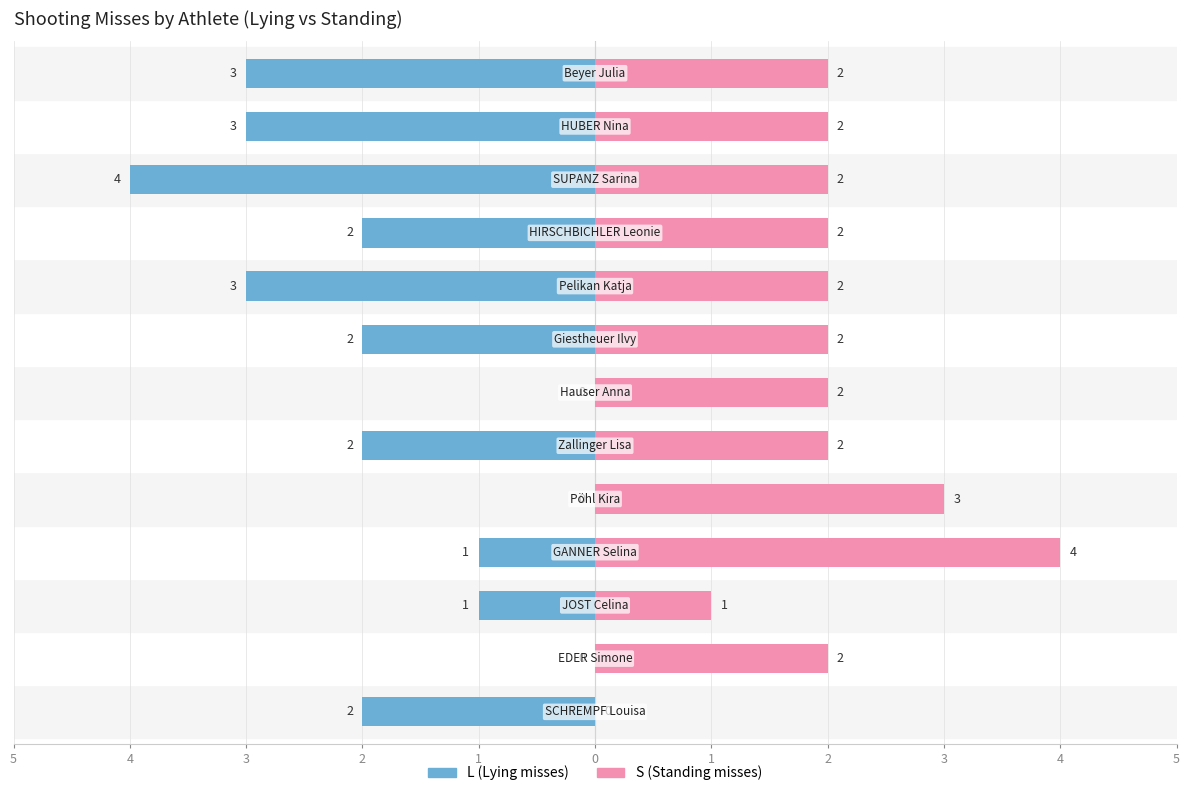

True or false: L (Lying) has a value of 1 at 1.

False